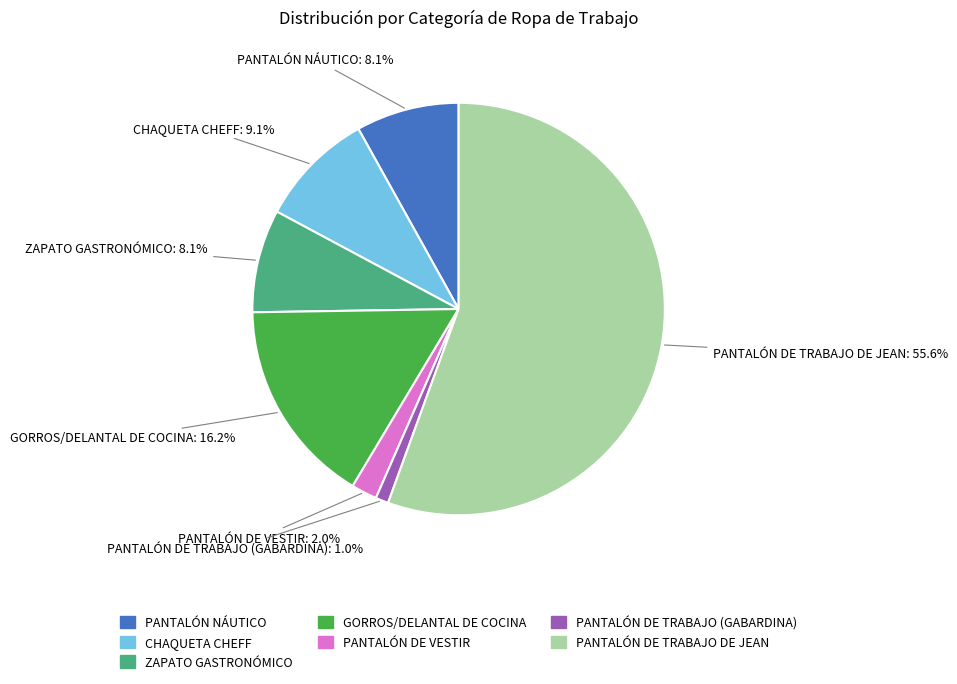

How many slices are in this pie chart?

7